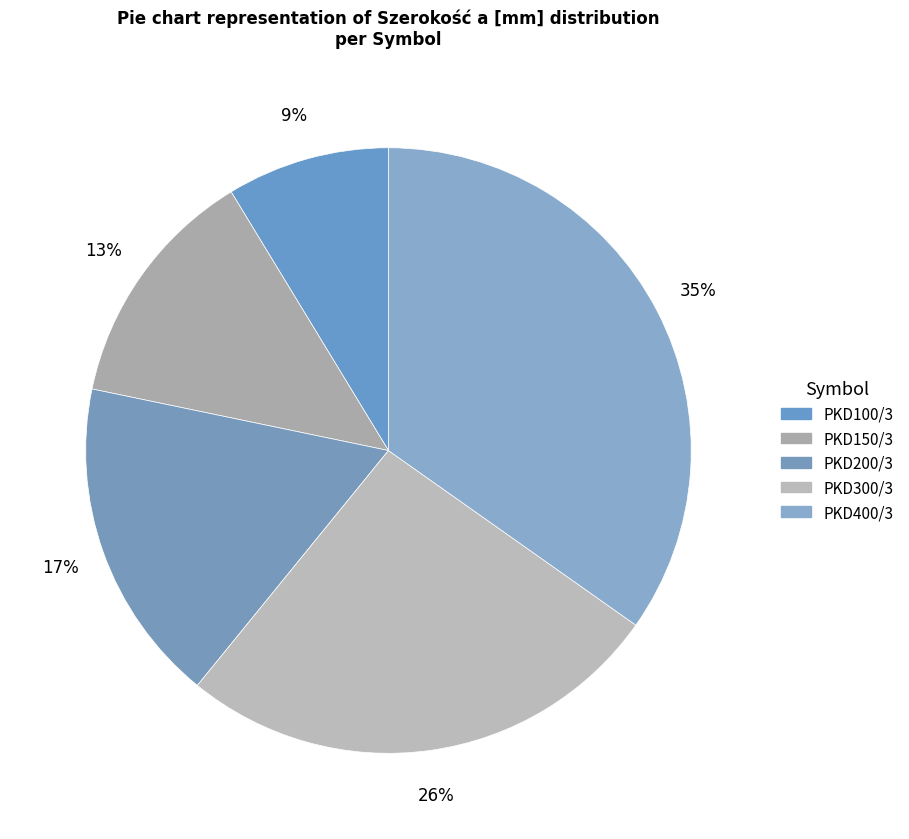

How many slices are in this pie chart?

5